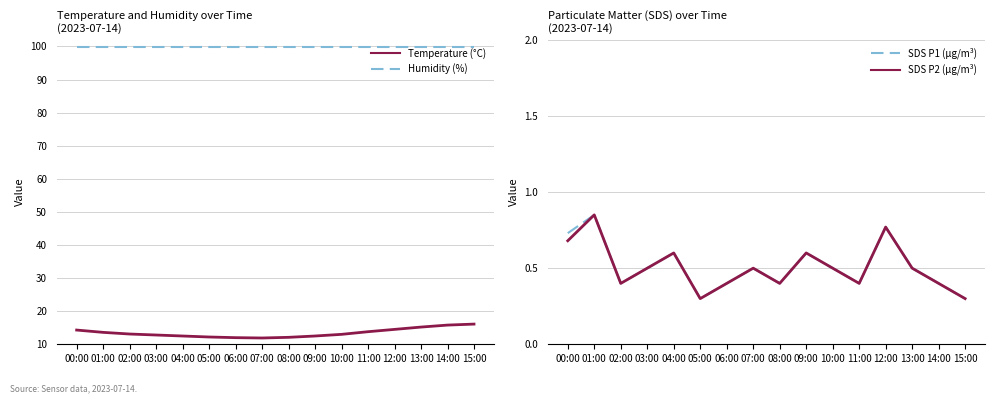

True or false: Humidity (%) and SDS P2 (µg/m³) cross at least once.

False